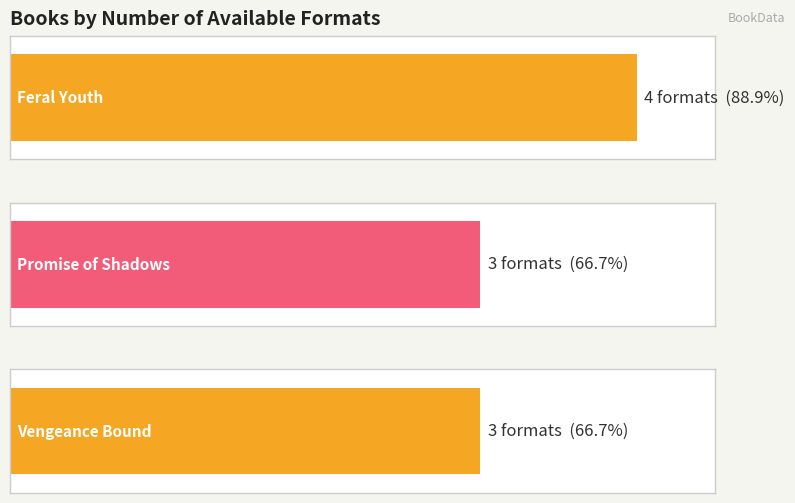

The chart shows a value of 3 at Promise of Shadows. True or false?

True